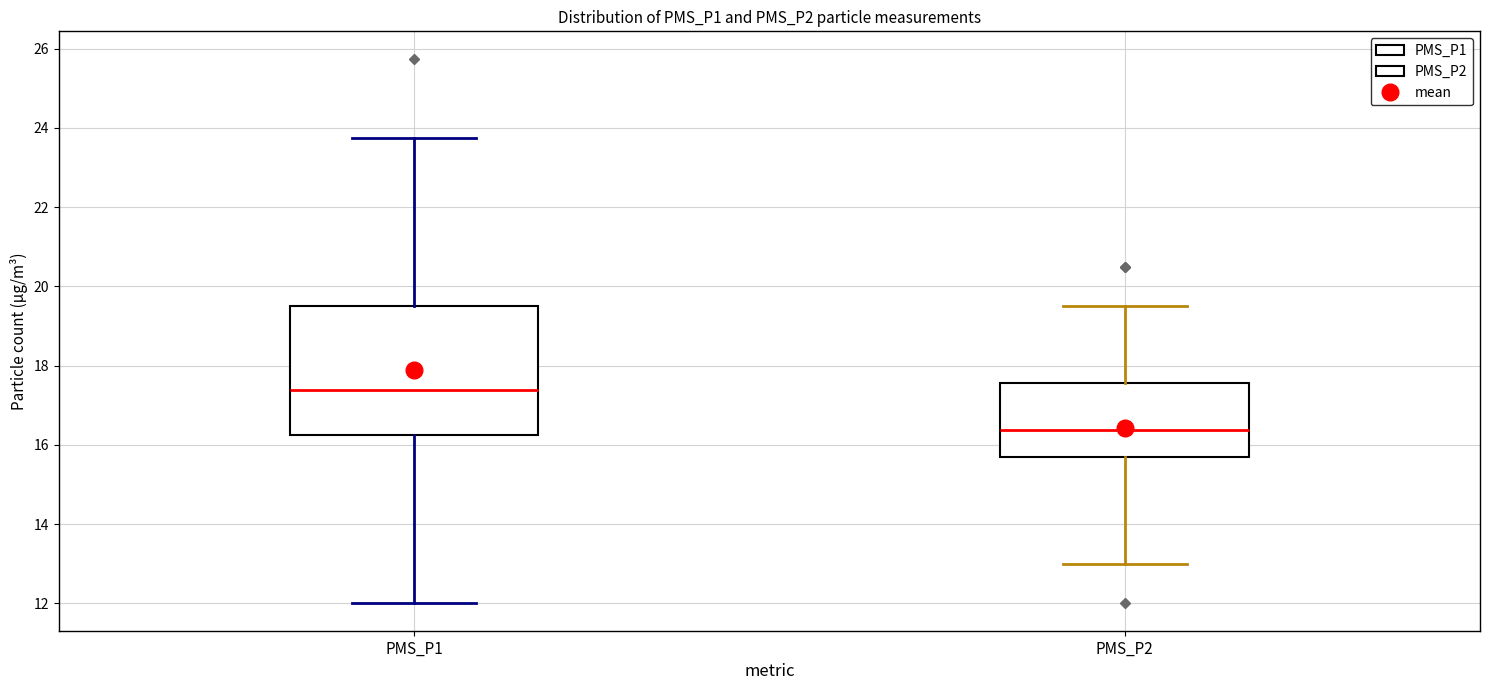

Which box's median line is the highest?

PMS_P1